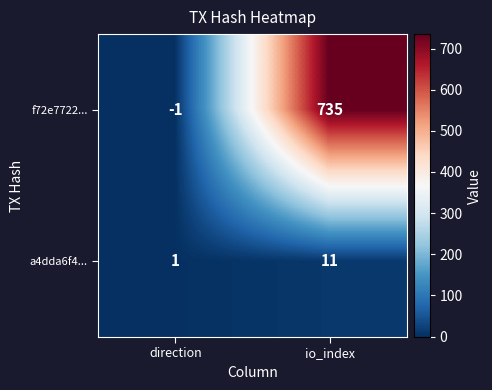

Reading right to left, what are all the values shown in this chart?

f72e7722...: io_index=735	direction=-1
a4dda6f4...: io_index=11	direction=1